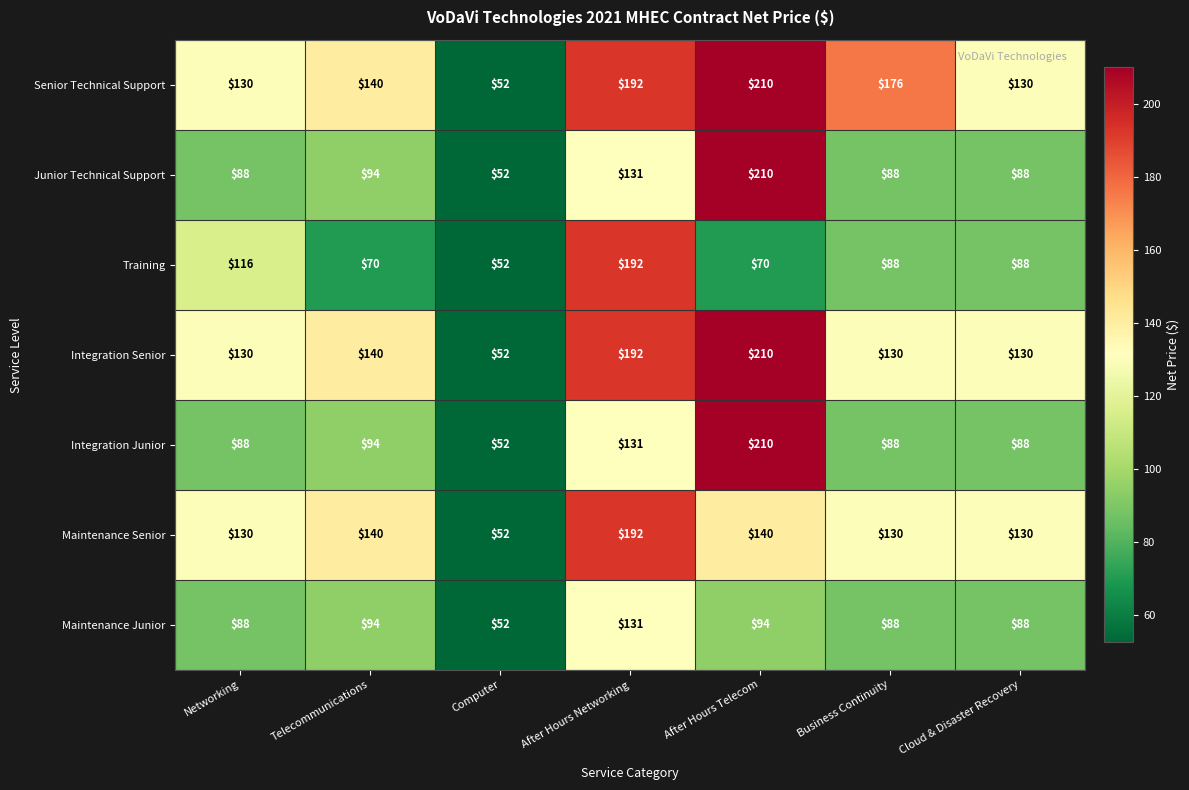

The Junior Technical Support series shows 55 at Telecommunications. True or false?

False